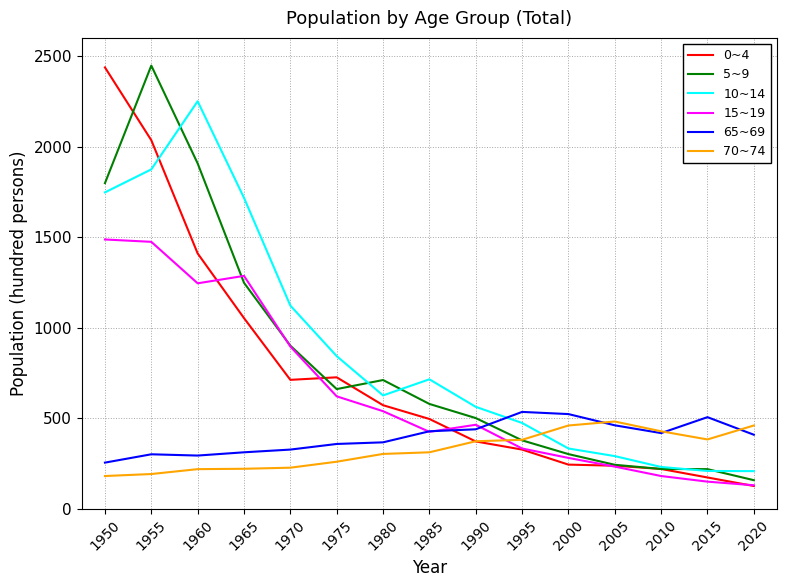

Is it true that 15~19 equals 425 at 1985?

True